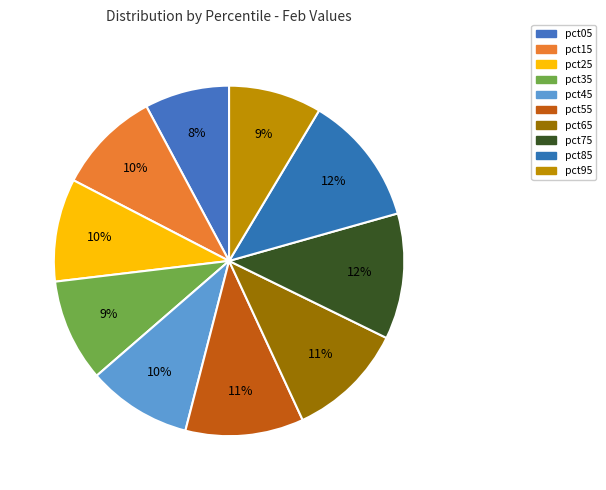

What percentage do pct45 and pct35 together represent?

19.1%